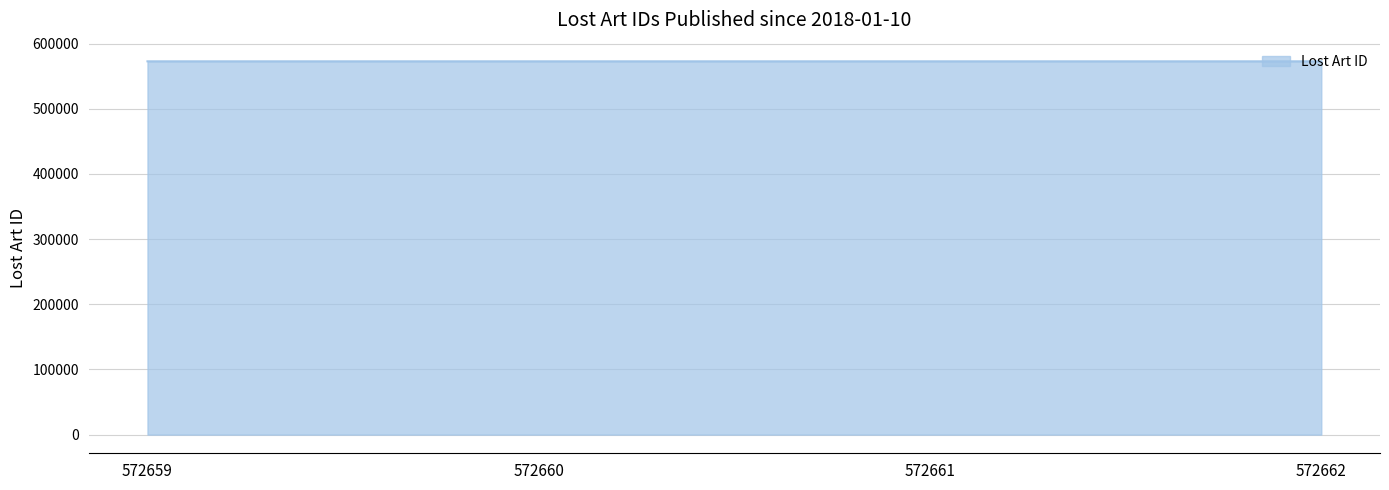

True or false: the data has more than 1 interior local peaks.

False